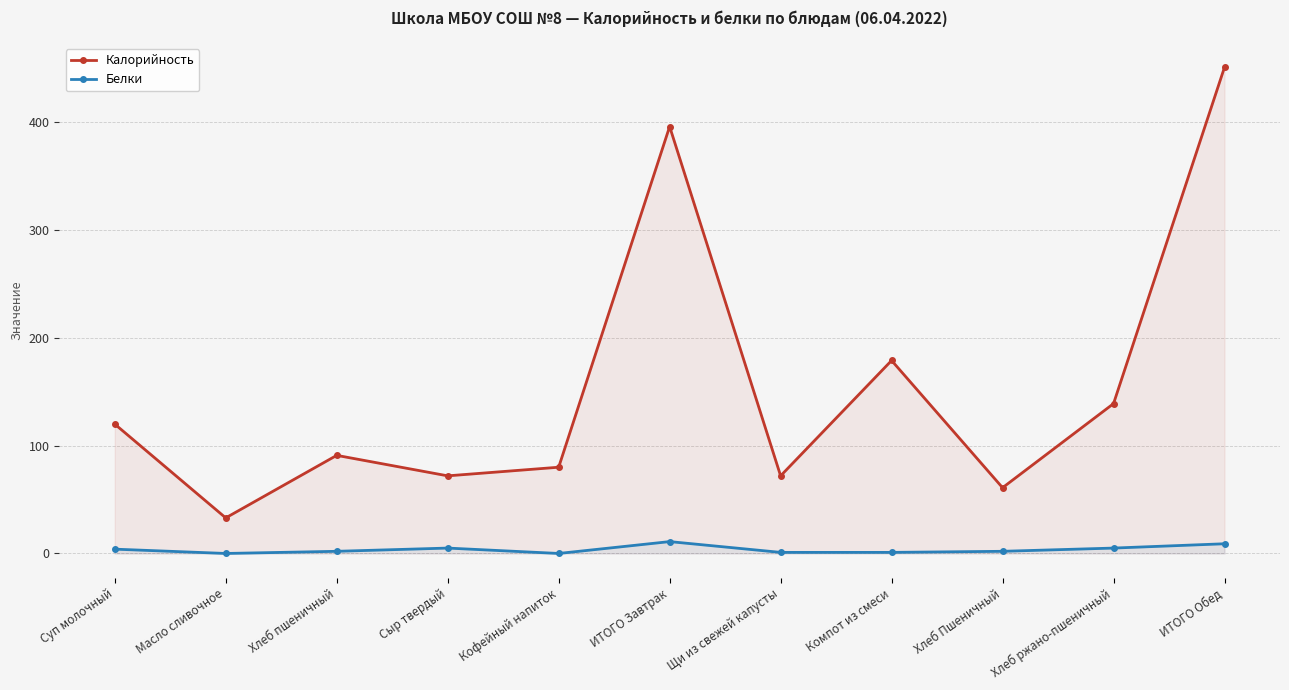

What is the spread (max minus min) of values at Компот из смеси?

178